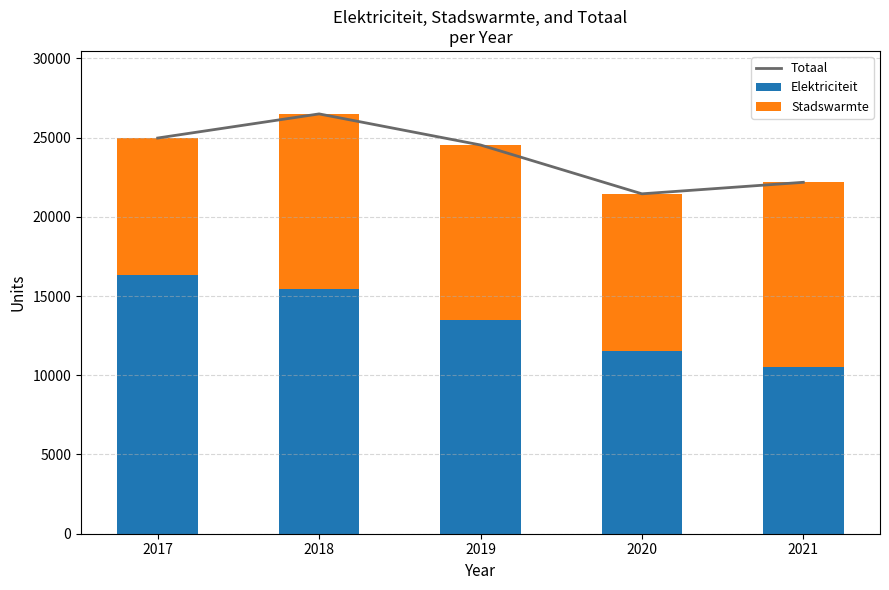

How many data points does each series have?

5